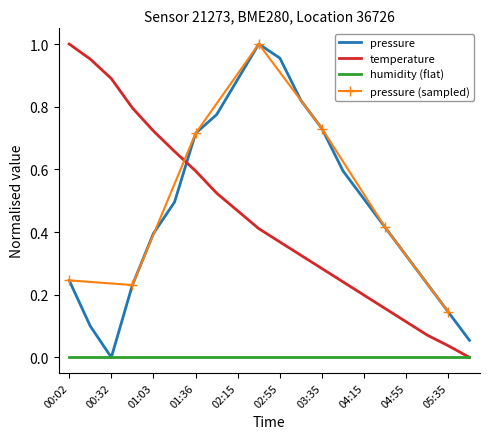

Which category has the highest value in the pressure series?

02:35